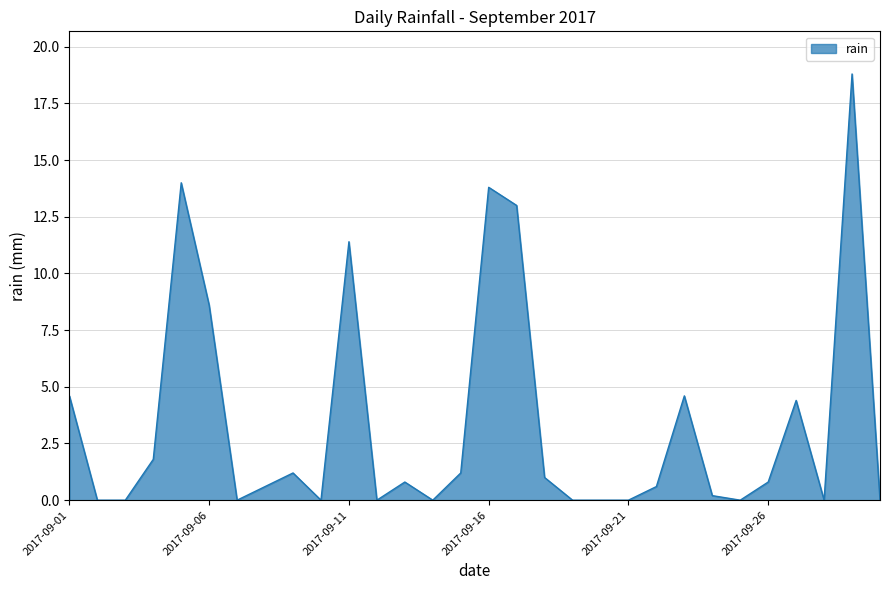

What is the difference between the second highest and second lowest values?

14.0